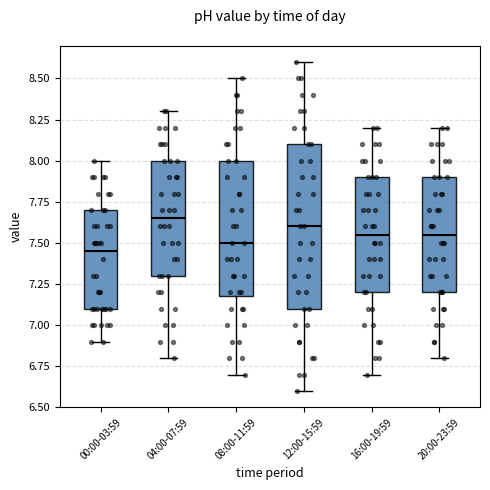

Reading left to right, read every box against the y-axis: the position of its median line, the range the box covers, and the ends of its whiskers. The values are not printed on the chart, so give them approximately, as read against the axis.

00:00-03:59: median 7.45, box 7.10 to 7.70, whiskers 6.90 to 8.00
04:00-07:59: median 7.65, box 7.30 to 8.00, whiskers 6.80 to 8.30
08:00-11:59: median 7.50, box 7.20 to 8.00, whiskers 6.70 to 8.50
12:00-15:59: median 7.60, box 7.10 to 8.10, whiskers 6.60 to 8.60
16:00-19:59: median 7.55, box 7.20 to 7.90, whiskers 6.70 to 8.20
20:00-23:59: median 7.55, box 7.20 to 7.90, whiskers 6.80 to 8.20